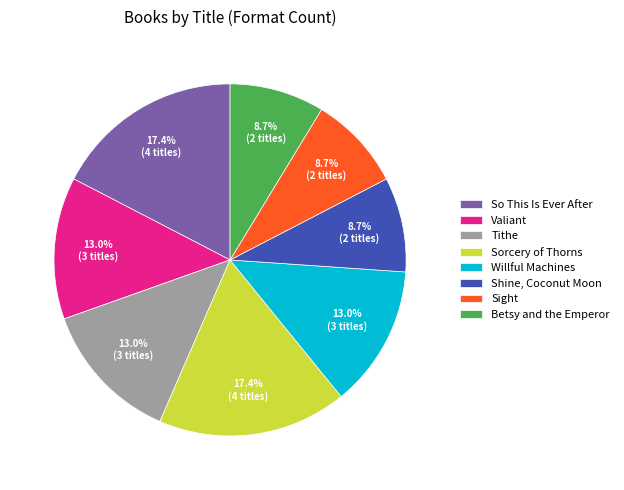

What is the ratio of the value at So This Is Ever After to the value at Sight?

2.0